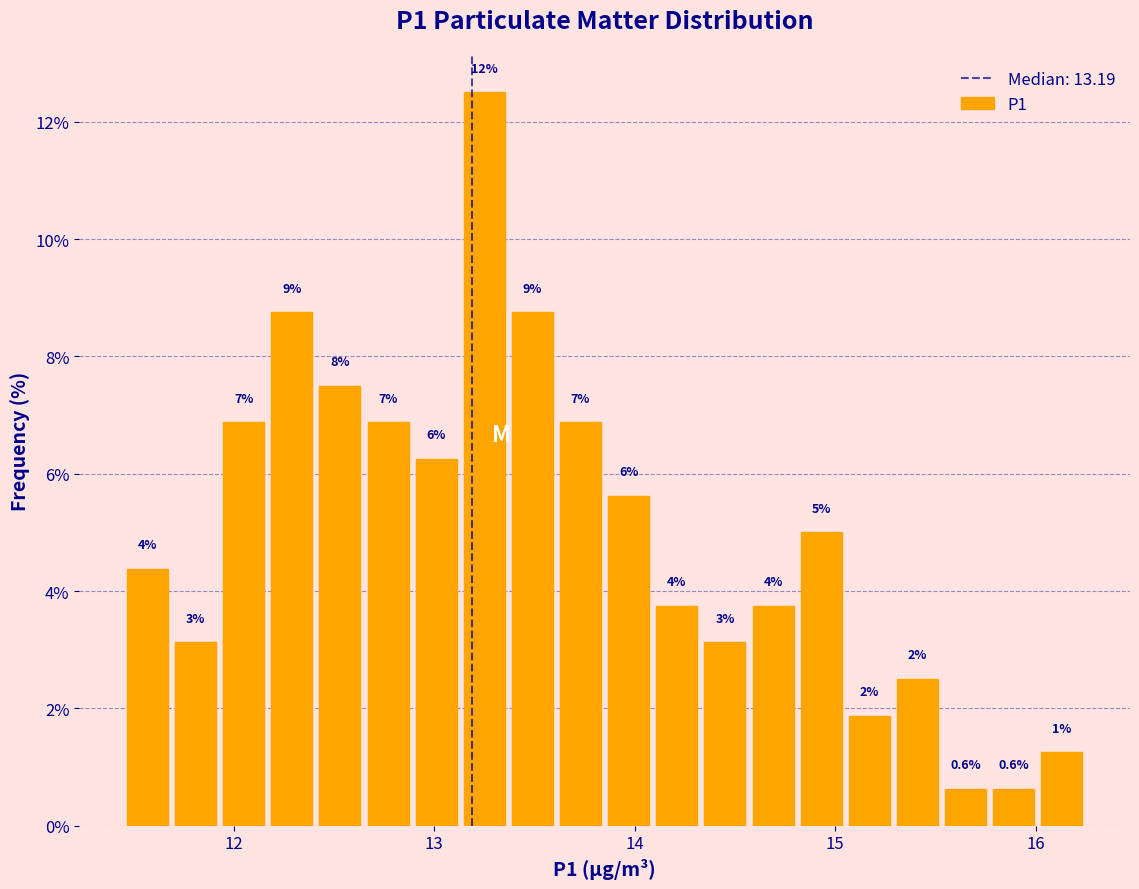

Around what value on the x-axis is the tallest bar? Give the approximate position of its centre, as read against the axis.

13.3